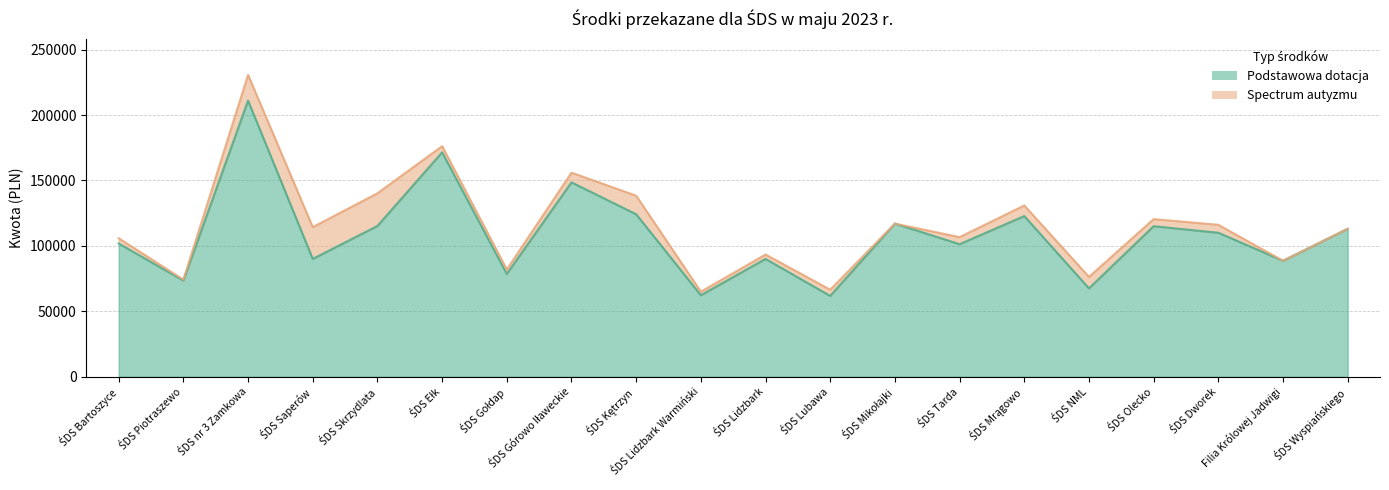

Where is the first local maximum?

ŚDS nr 3 Zamkowa